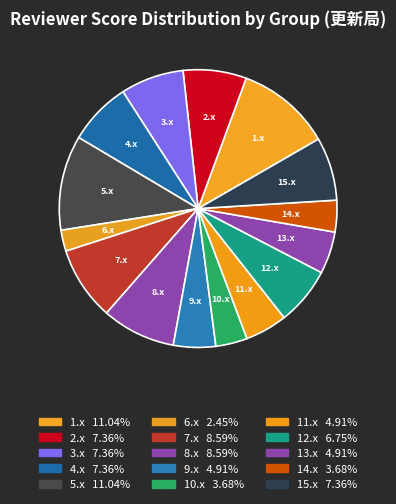

Which has a higher value, 2.x or 5.x?

5.x